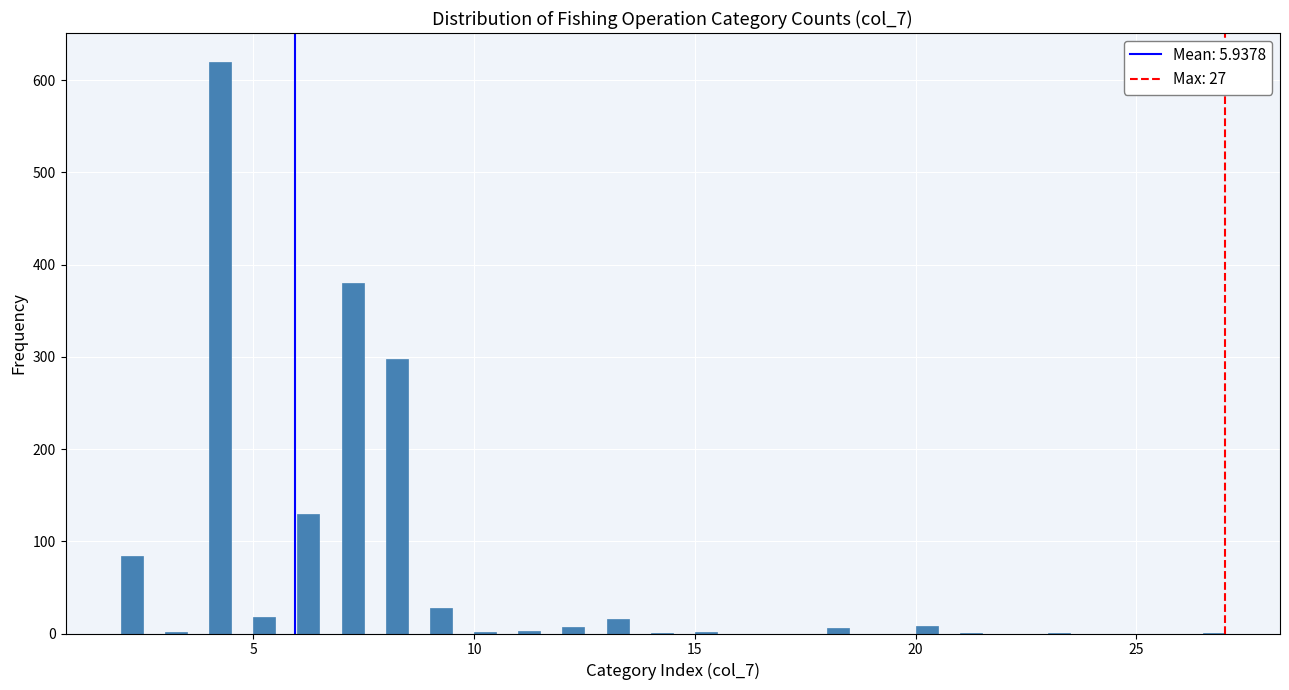

Read against the x-axis, roughly where is the centre of the tallest bar?

4.5